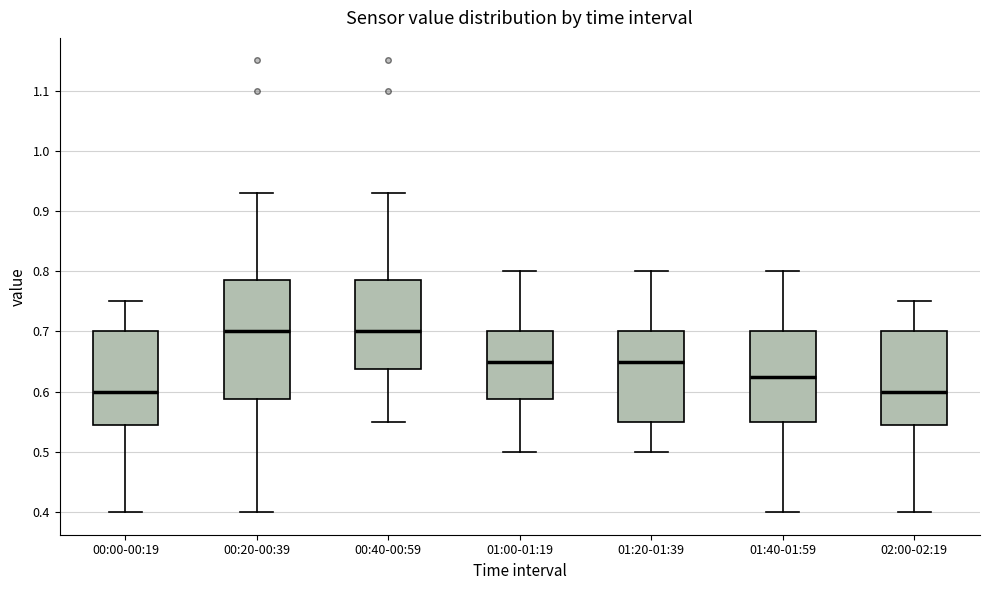

Reading left to right, transcribe this box plot: for each box, give where its median line is, the range the box spans, and where its two whiskers end, as read against the y-axis. The values are not printed on the chart, so give them approximately, as read against the axis.

00:00-00:19: median 0.60, box 0.55 to 0.70, whiskers 0.40 to 0.75
00:20-00:39: median 0.70, box 0.59 to 0.79, whiskers 0.40 to 0.93
00:40-00:59: median 0.70, box 0.64 to 0.79, whiskers 0.55 to 0.93
01:00-01:19: median 0.65, box 0.59 to 0.70, whiskers 0.50 to 0.80
01:20-01:39: median 0.65, box 0.55 to 0.70, whiskers 0.50 to 0.80
01:40-01:59: median 0.63, box 0.55 to 0.70, whiskers 0.40 to 0.80
02:00-02:19: median 0.60, box 0.55 to 0.70, whiskers 0.40 to 0.75